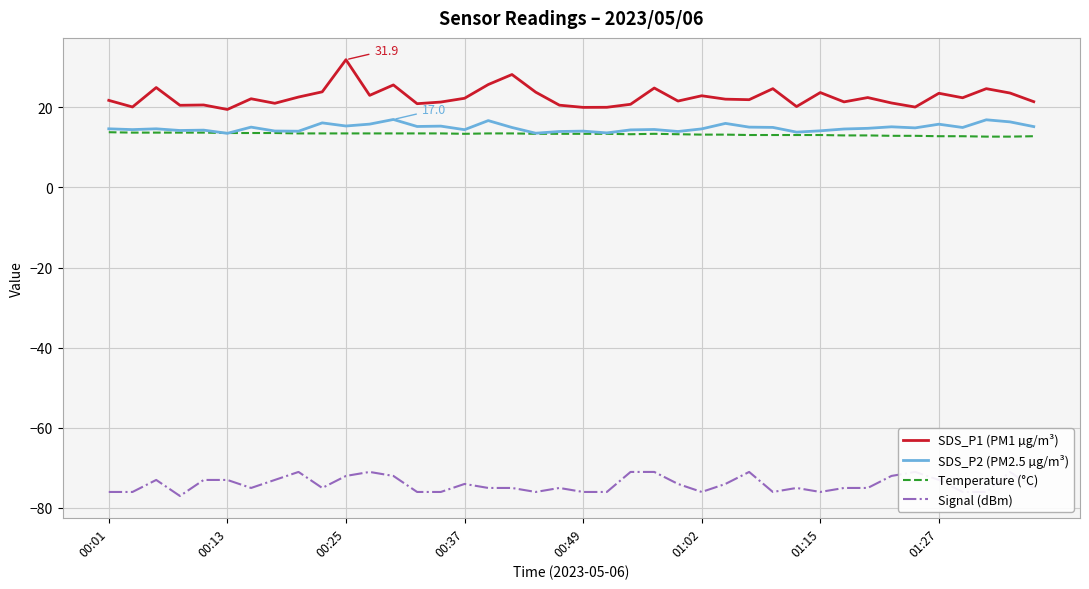

How many data points in Signal (dBm) are above -75?

18